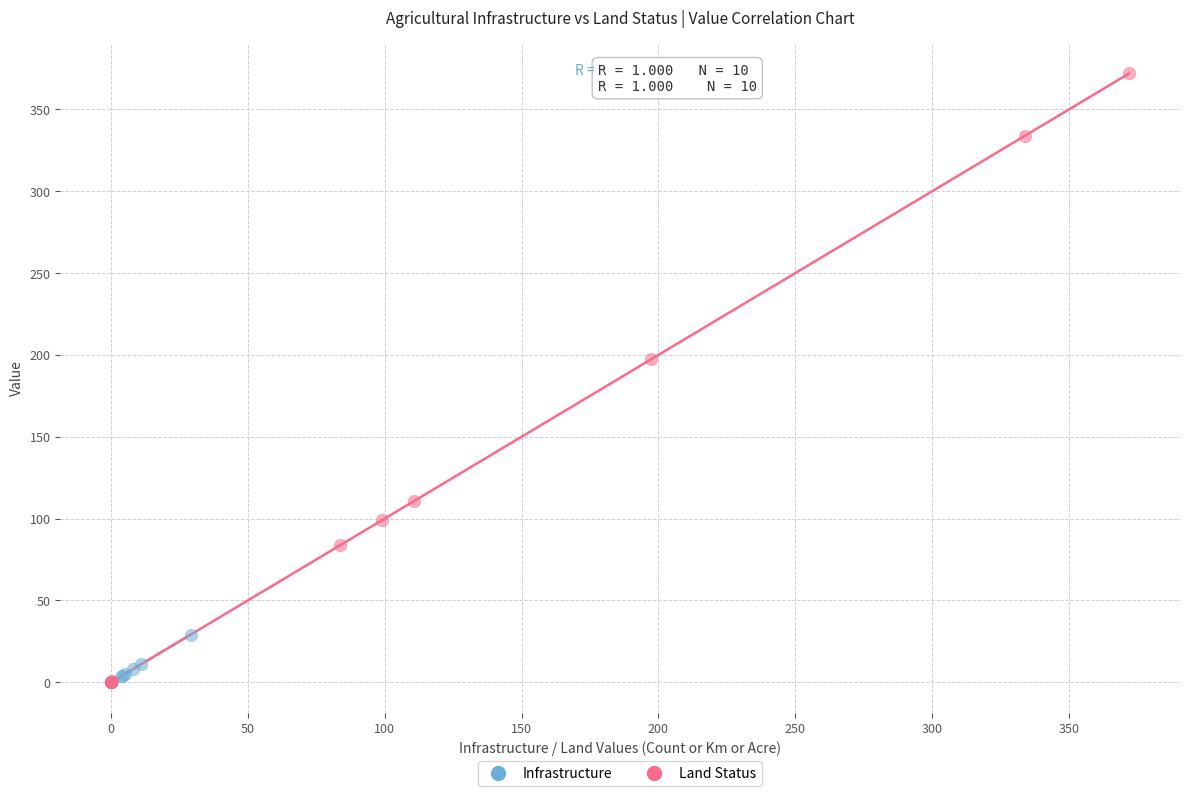

Which series has the widest spread of Y values?

Land Status